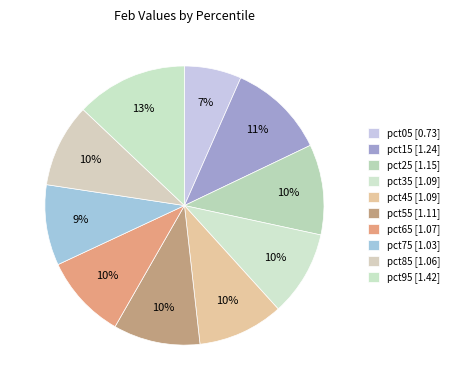

Rank the categories by value from highest to lowest.

pct95, pct15, pct25, pct55, pct45, pct35, pct65, pct85, pct75, pct05